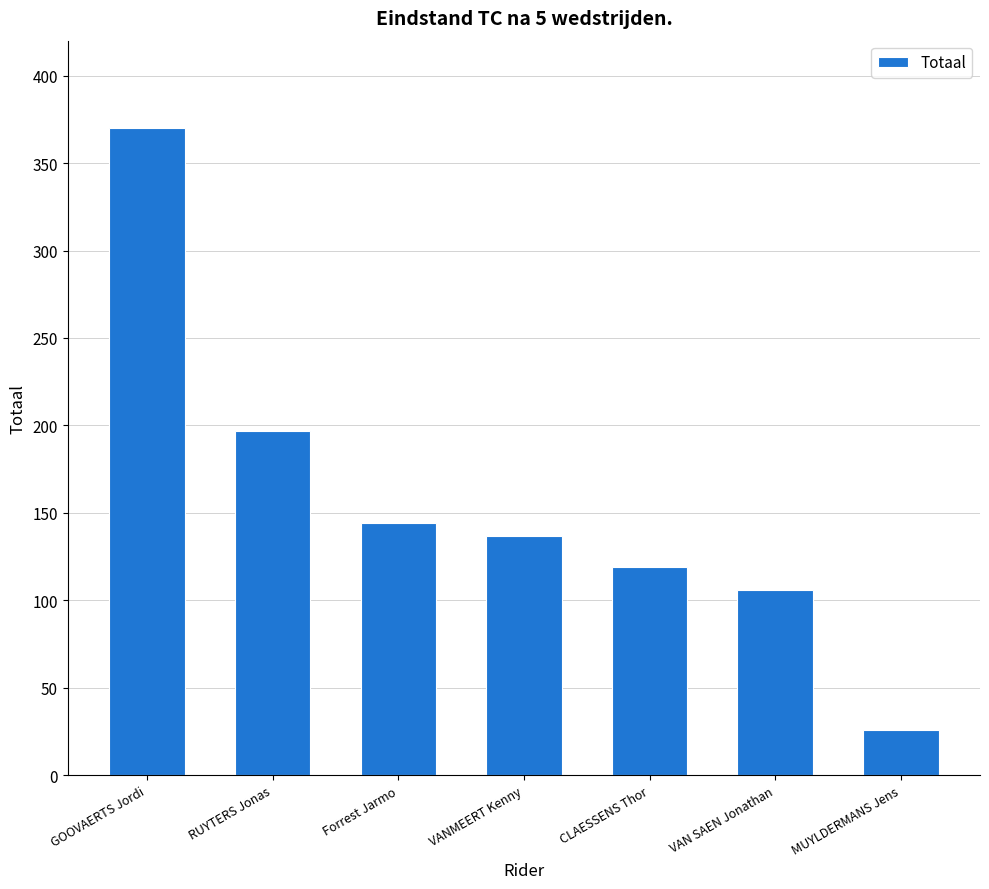

True or false: the data shows 370 at GOOVAERTS Jordi.

True